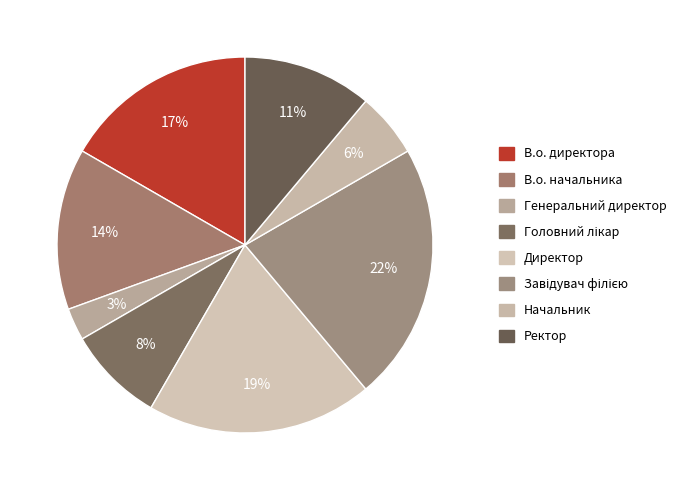

True or false: В.о. директора accounts for 23% of the total.

False